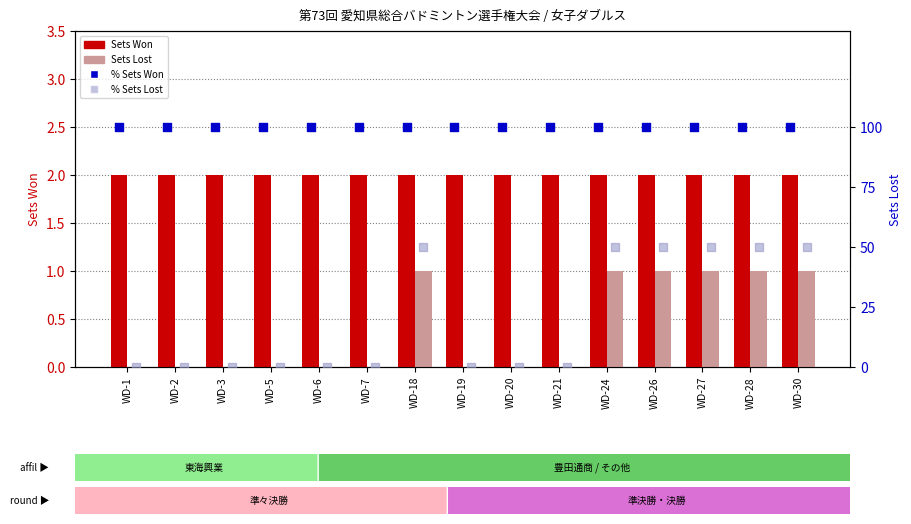

At which category is the sum across all series the highest?

WD-18